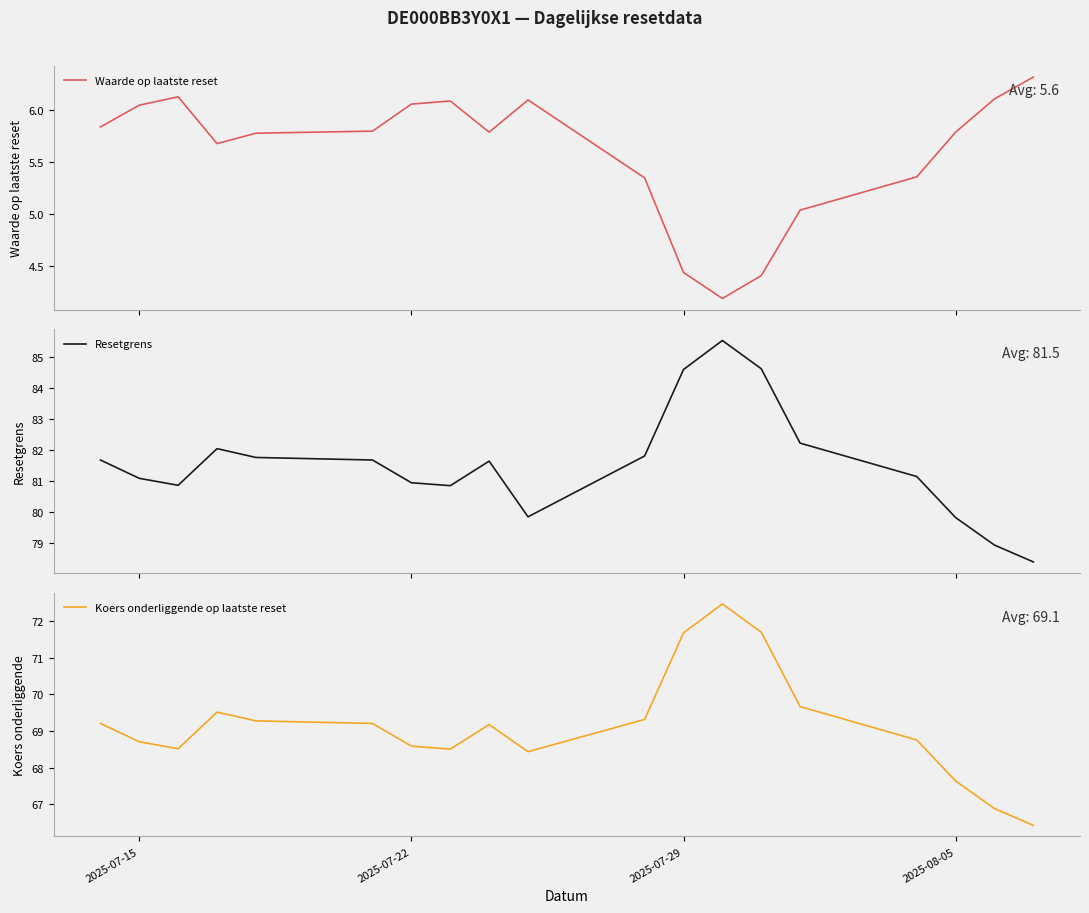

Does the chart display data point markers on the line(s)?

No